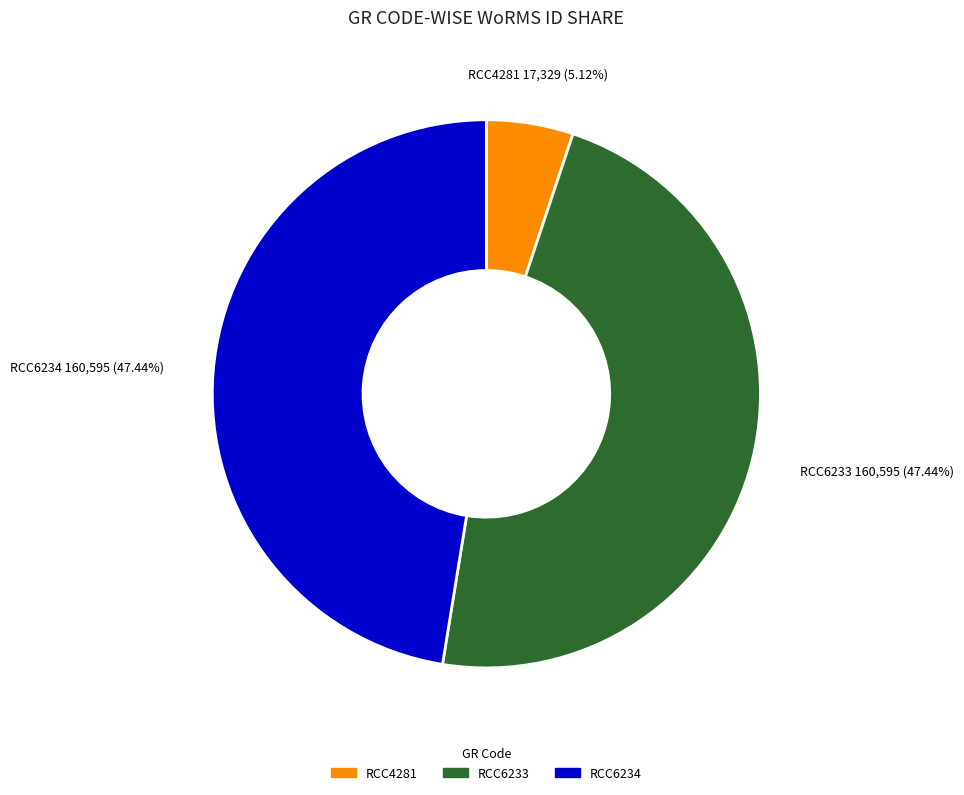

Approximately how many times larger is the value at RCC6234 compared to RCC4281?

9.3